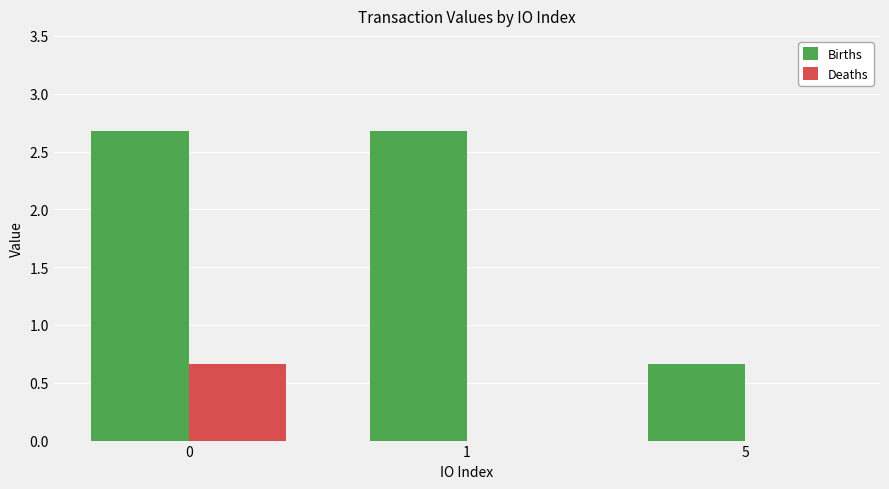

Which series changed the most between 1 and 5?

Births